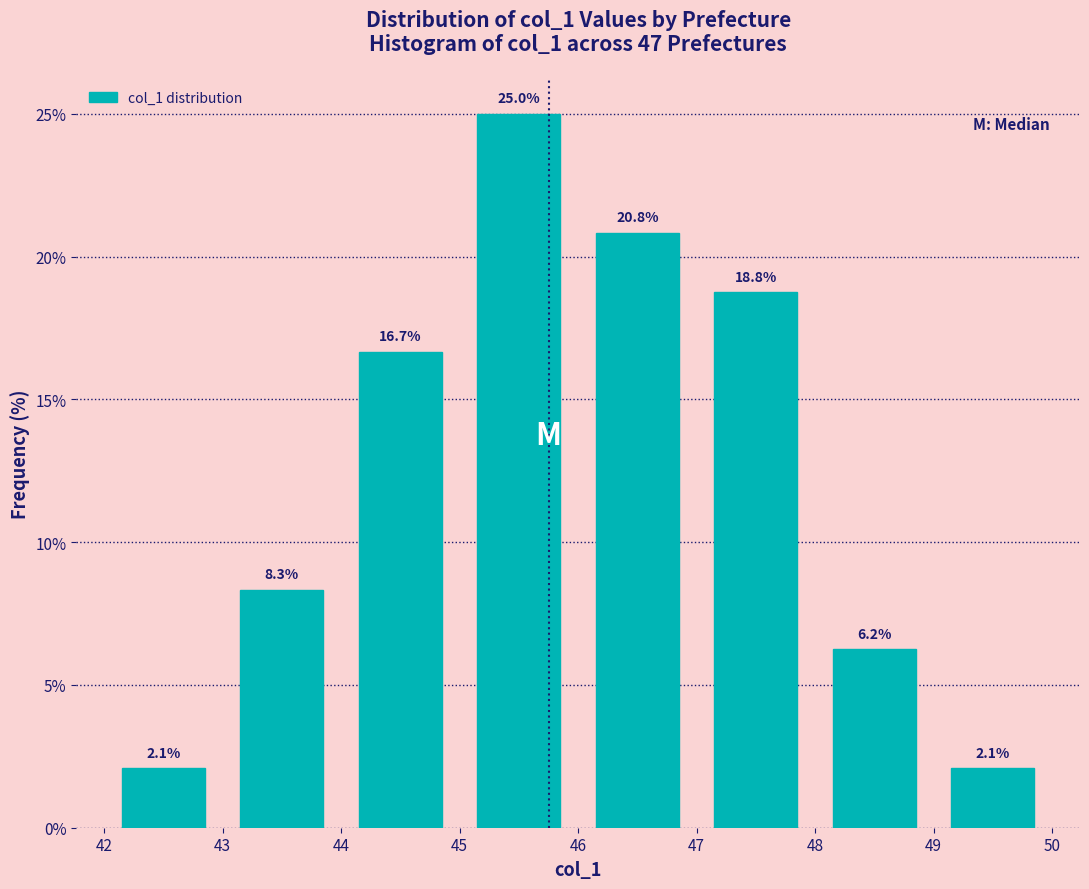

Reading left to right, transcribe this chart: for each bar, give the range it covers on the x-axis and its height.

42 to 43: 2.1
43 to 44: 8.3
44 to 45: 16.7
45 to 46: 25.0
46 to 47: 20.8
47 to 48: 18.8
48 to 49: 6.2
49 to 50: 2.1